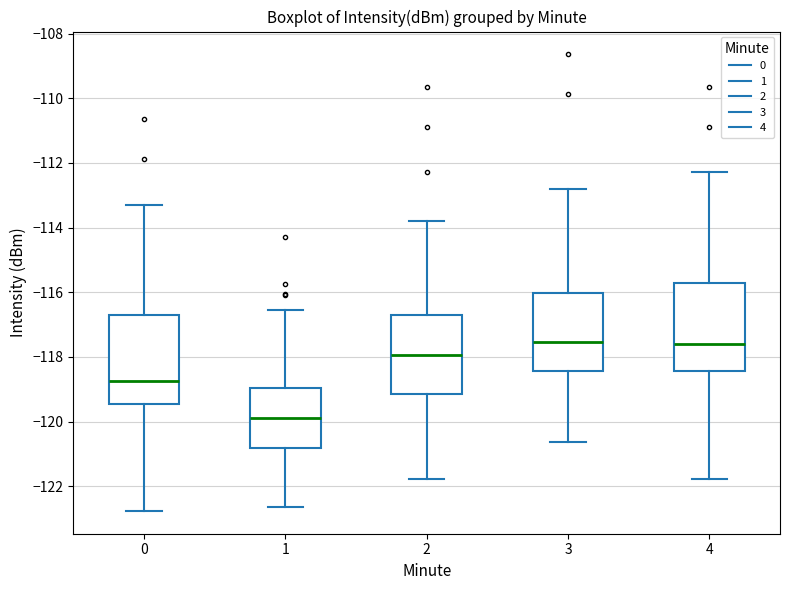

Which box has the lowest median line?

1